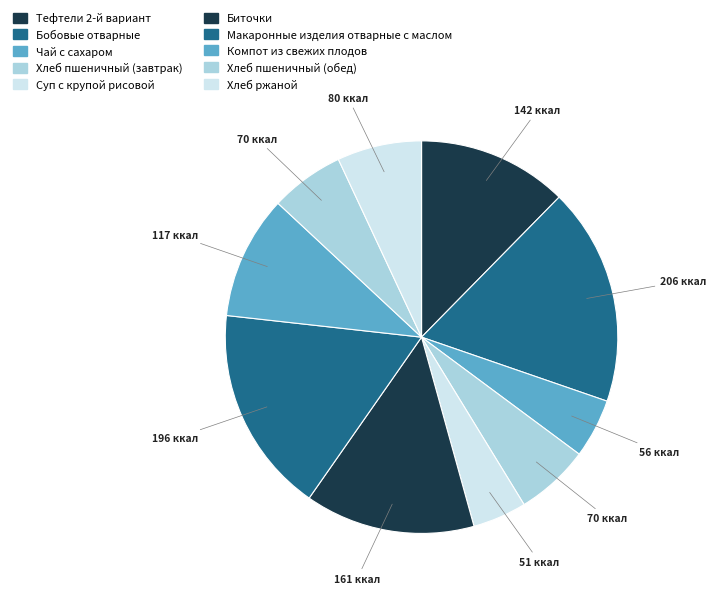

Is there a majority slice in this chart?

No